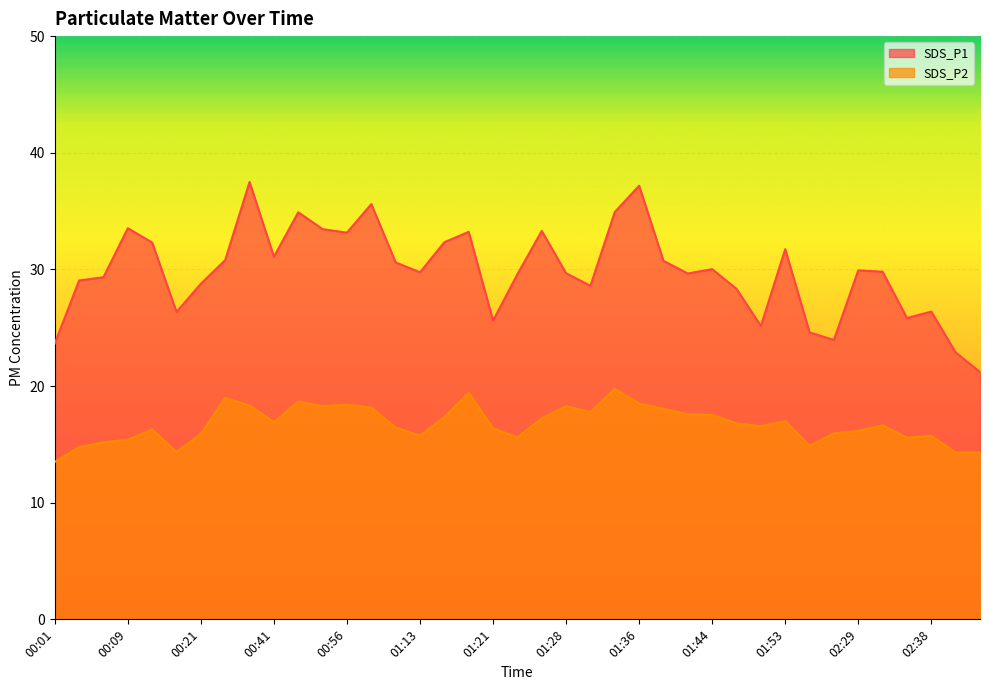

What is the average value of the SDS_P1 series?

29.9